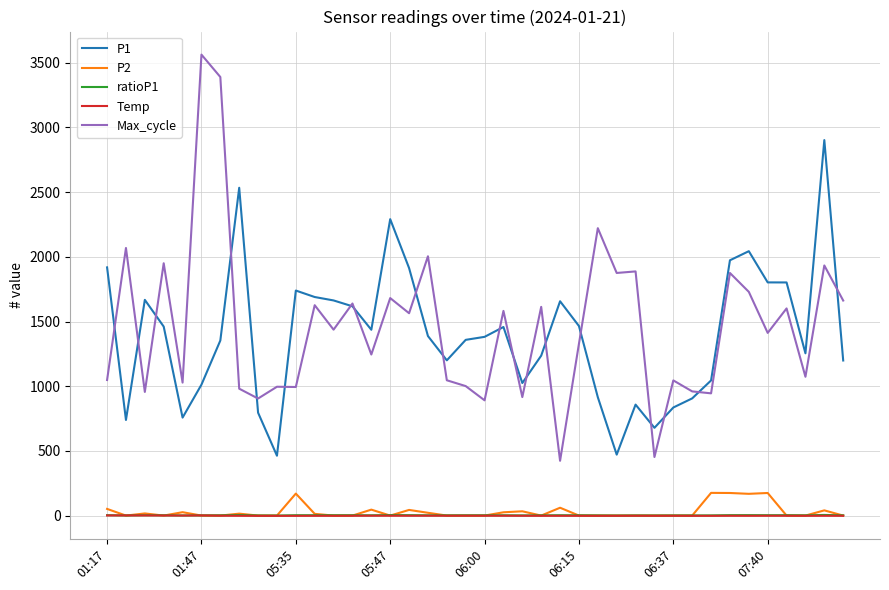

What is the highest value of the P2 series?

176.0